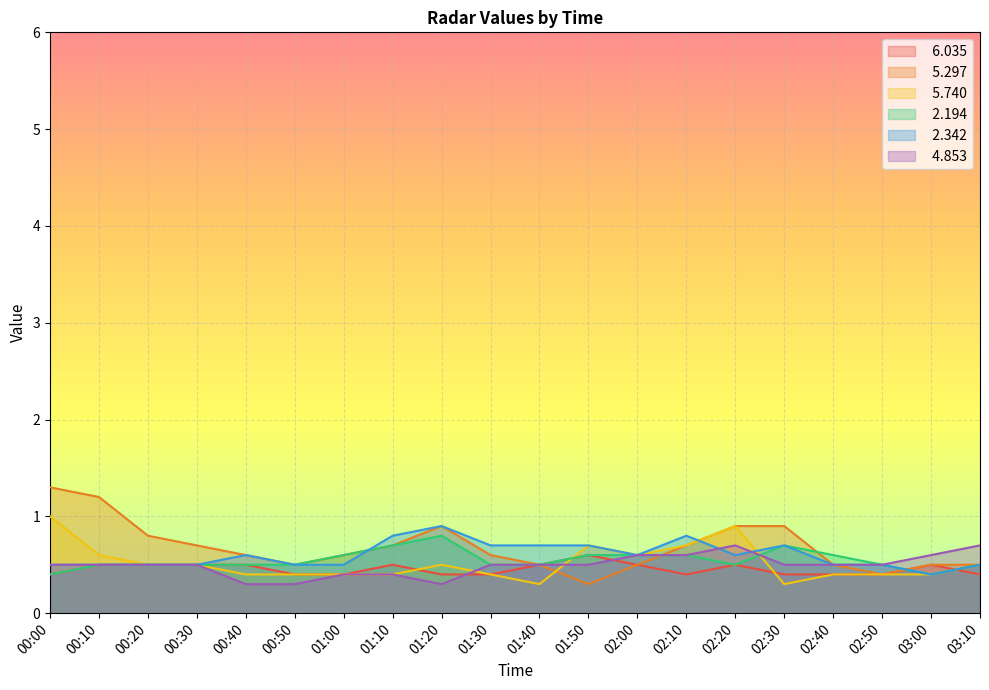

Reading left to right, extract all data points from this chart.

  6.035: 00:00=0.4	00:10=0.5	00:20=0.5	00:30=0.5	00:40=0.5	00:50=0.4	01:00=0.4	01:10=0.5	01:20=0.4	01:30=0.4	01:40=0.5	01:50=0.6	02:00=0.5	02:10=0.4	02:20=0.5	02:30=0.4	02:40=0.4	02:50=0.4	03:00=0.5	03:10=0.4
  5.297: 00:00=1.3	00:10=1.2	00:20=0.8	00:30=0.7	00:40=0.6	00:50=0.5	01:00=0.6	01:10=0.7	01:20=0.9	01:30=0.6	01:40=0.5	01:50=0.3	02:00=0.5	02:10=0.7	02:20=0.9	02:30=0.9	02:40=0.5	02:50=0.4	03:00=0.5	03:10=0.5
  5.740: 00:00=1.0	00:10=0.6	00:20=0.5	00:30=0.5	00:40=0.4	00:50=0.4	01:00=0.4	01:10=0.4	01:20=0.5	01:30=0.4	01:40=0.3	01:50=0.7	02:00=0.6	02:10=0.7	02:20=0.9	02:30=0.3	02:40=0.4	02:50=0.4	03:00=0.4	03:10=0.5
  2.194: 00:00=0.4	00:10=0.5	00:20=0.5	00:30=0.5	00:40=0.5	00:50=0.5	01:00=0.6	01:10=0.7	01:20=0.8	01:30=0.5	01:40=0.5	01:50=0.6	02:00=0.6	02:10=0.6	02:20=0.5	02:30=0.7	02:40=0.6	02:50=0.5	03:00=0.4	03:10=0.5
  2.342: 00:00=0.5	00:10=0.5	00:20=0.5	00:30=0.5	00:40=0.6	00:50=0.5	01:00=0.5	01:10=0.8	01:20=0.9	01:30=0.7	01:40=0.7	01:50=0.7	02:00=0.6	02:10=0.8	02:20=0.6	02:30=0.7	02:40=0.5	02:50=0.5	03:00=0.4	03:10=0.5
  4.853: 00:00=0.5	00:10=0.5	00:20=0.5	00:30=0.5	00:40=0.3	00:50=0.3	01:00=0.4	01:10=0.4	01:20=0.3	01:30=0.5	01:40=0.5	01:50=0.5	02:00=0.6	02:10=0.6	02:20=0.7	02:30=0.5	02:40=0.5	02:50=0.5	03:00=0.6	03:10=0.7